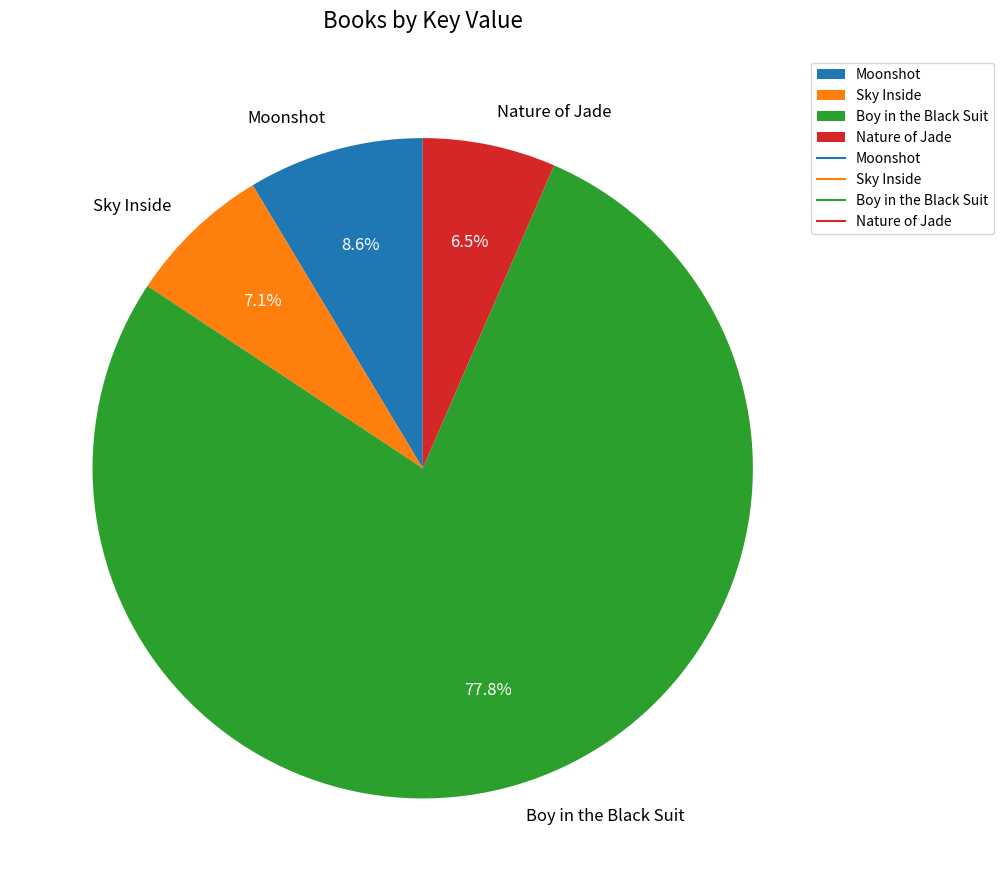

To the nearest percent, what is the difference between the largest and smallest slice percentages?

71%